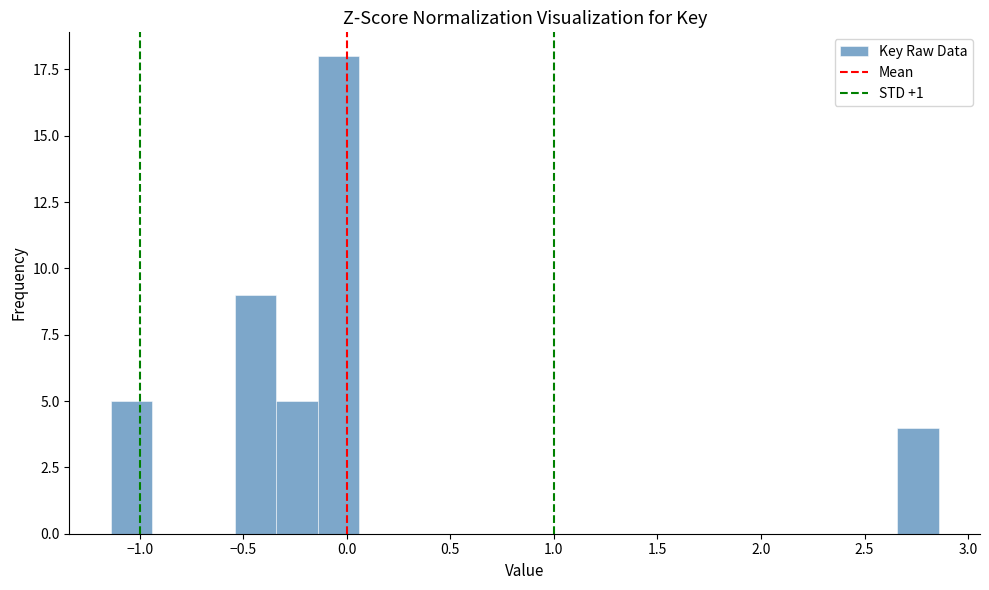

Around what value on the x-axis is the tallest bar? Give the approximate position of its centre, as read against the axis.

-0.05